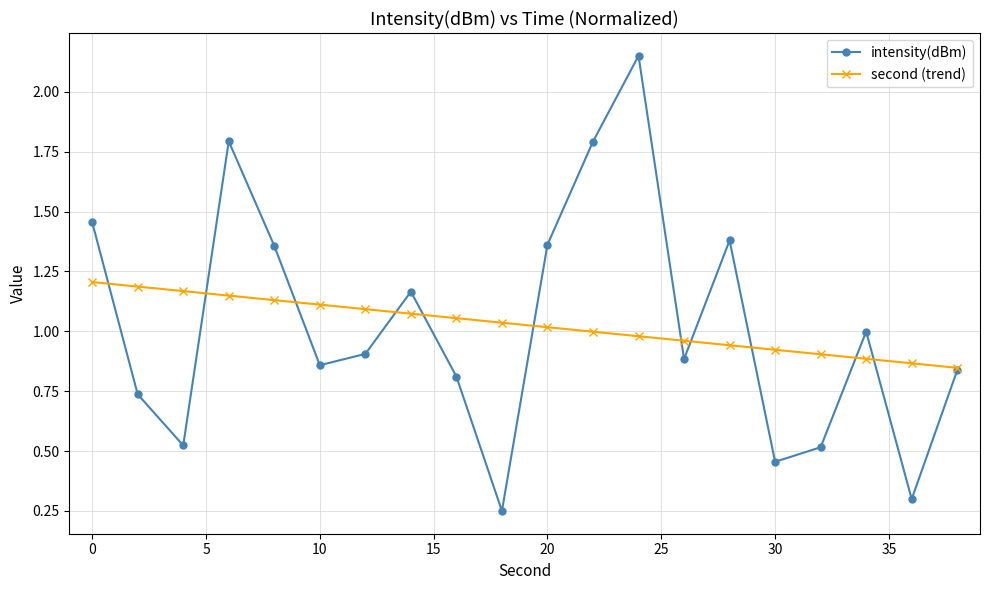

Rank the series by their maximum value, from highest to lowest.

intensity(dBm), second (trend)